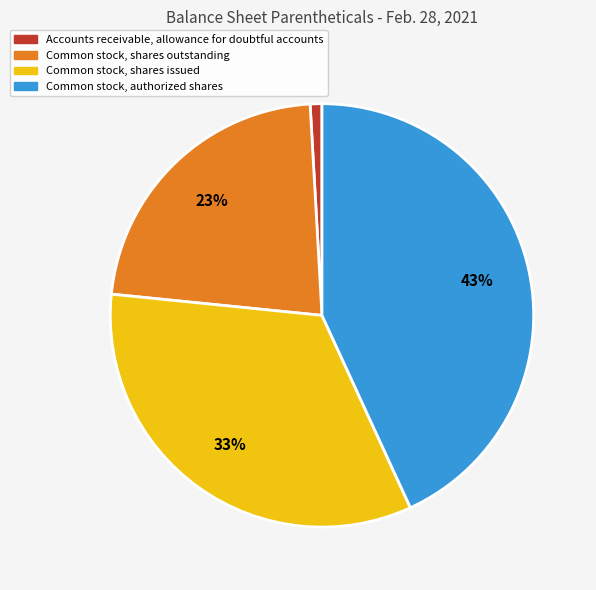

Count the number of slices in the pie.

4